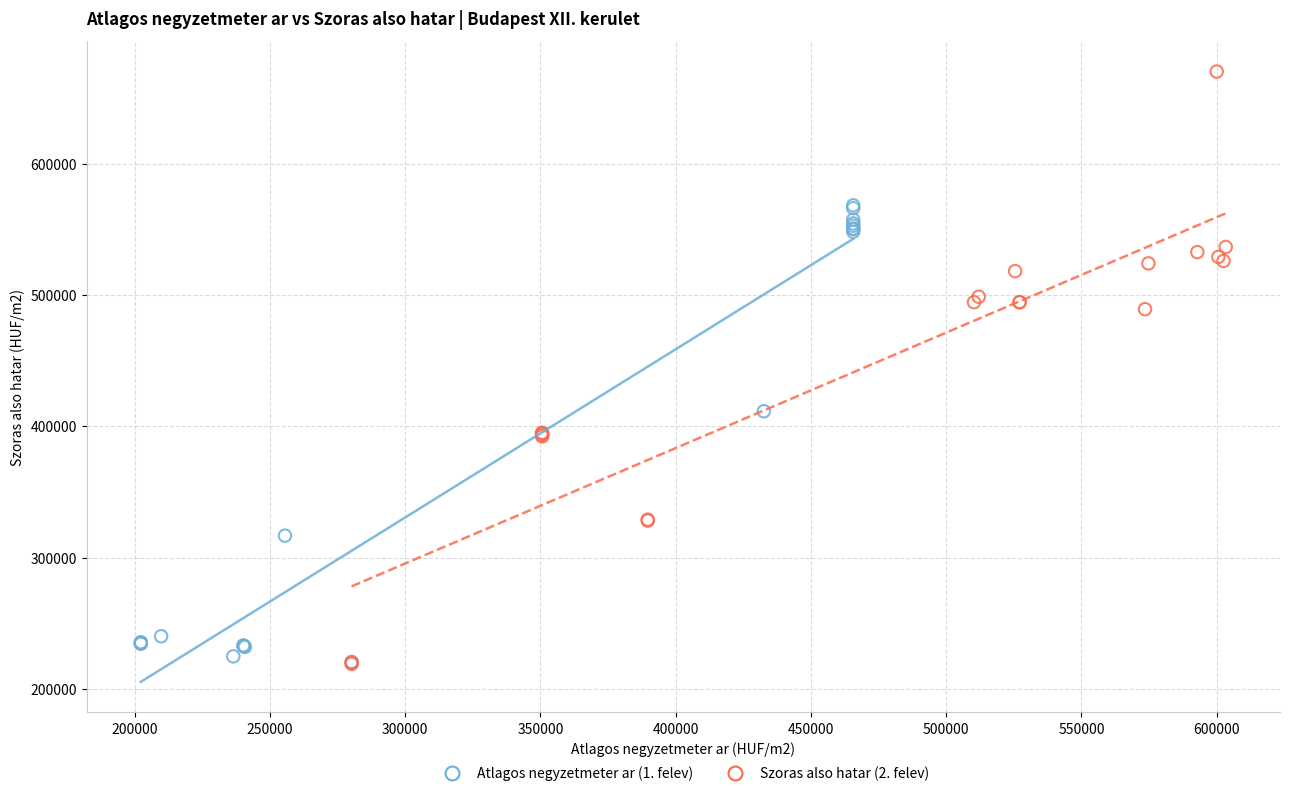

Which series reaches the maximum Y coordinate?

Szoras also hatar (2. felev)